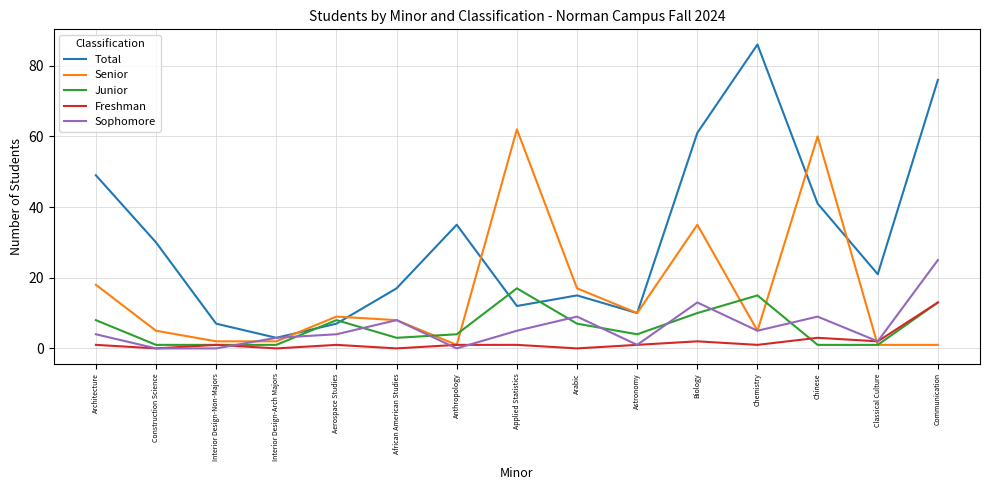

Where is Senior nearest to the value 31?

Biology